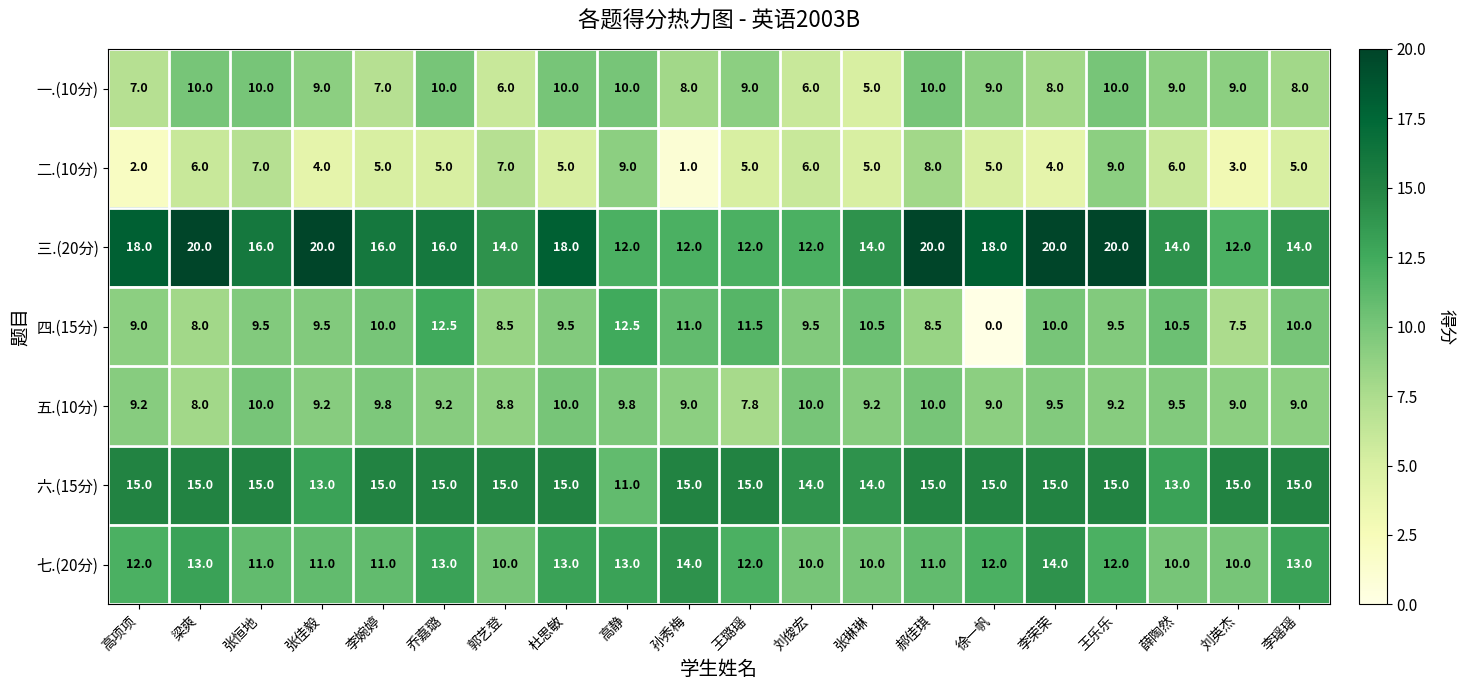

At which category is the sum across all series the highest?

王乐乐